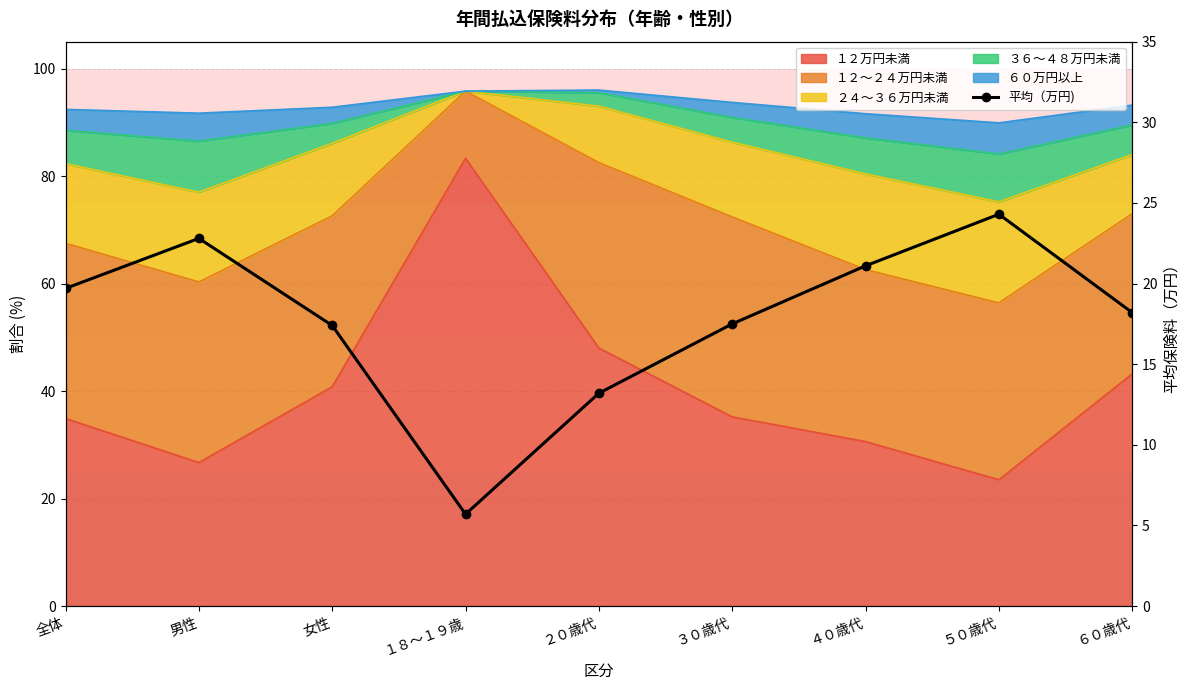

Does the chart have visible grid lines?

Yes